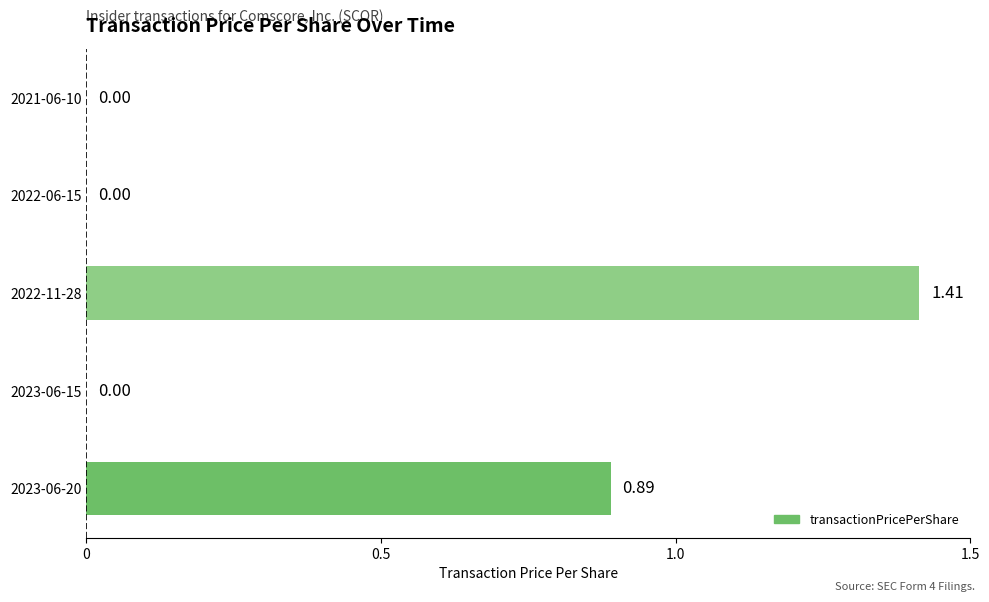

Which has a higher value, 2023-06-20 or 2022-11-28?

2022-11-28